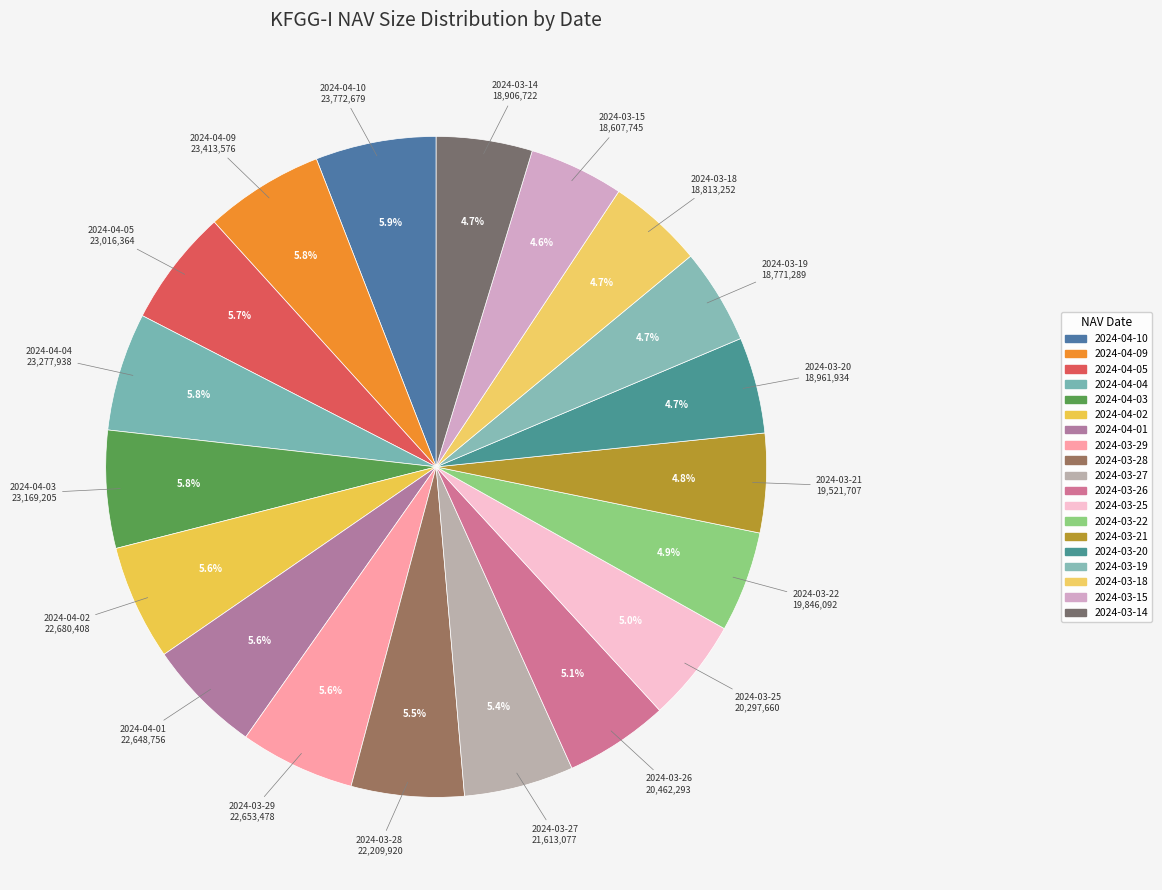

How many segments does this pie chart have?

19